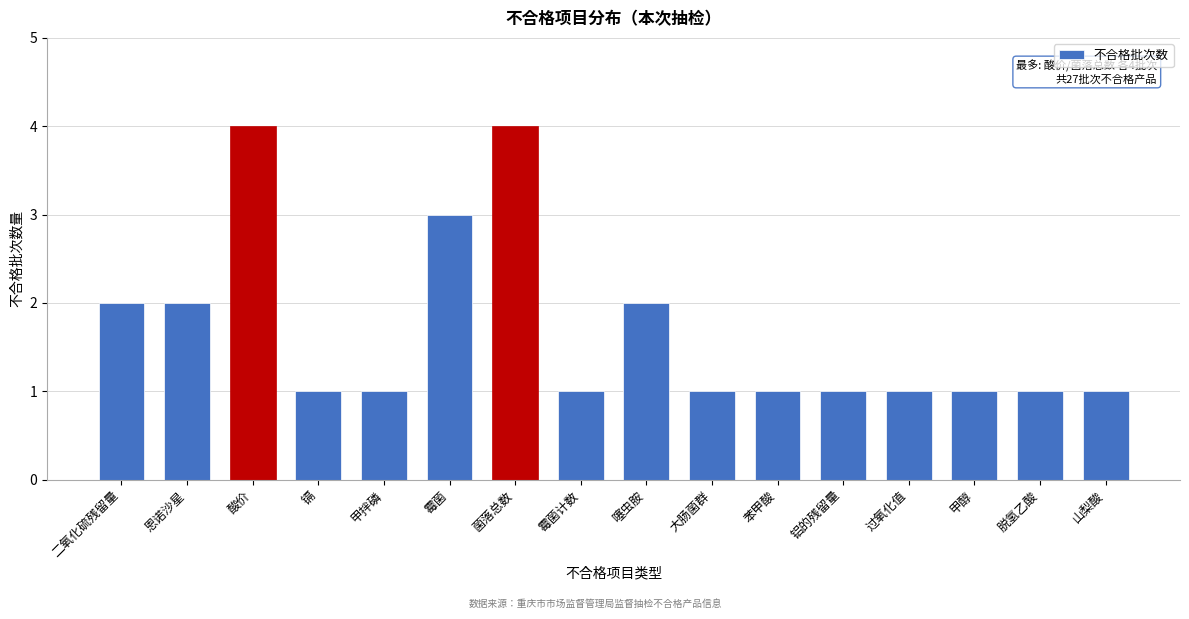

Reading left to right, extract all data points from this chart.

2	2	4	1	1	3	4	1	2	1	1	1	1	1	1	1